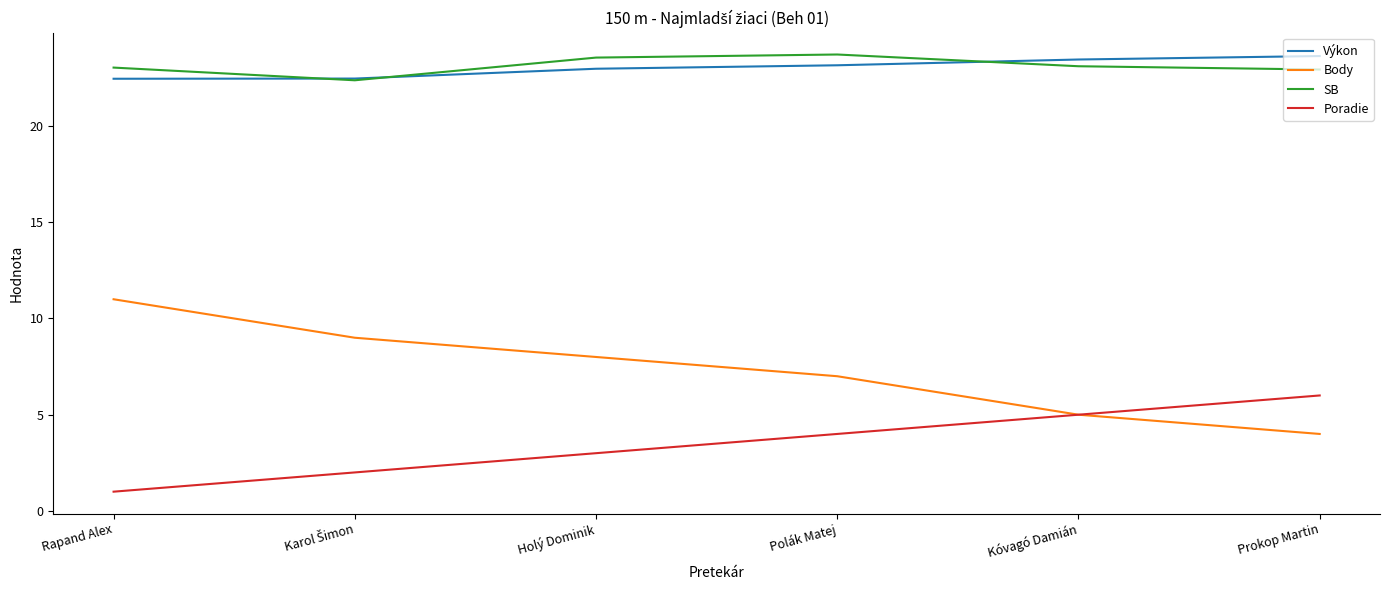

What is the maximum value for SB?

23.7